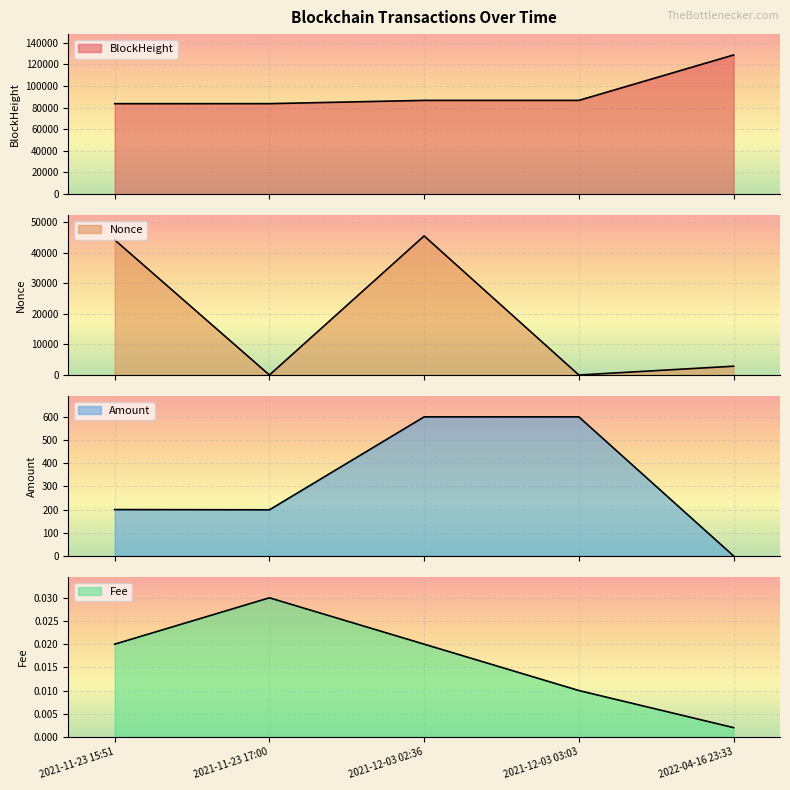

What position from the left is 2021-12-03 02:36?

3